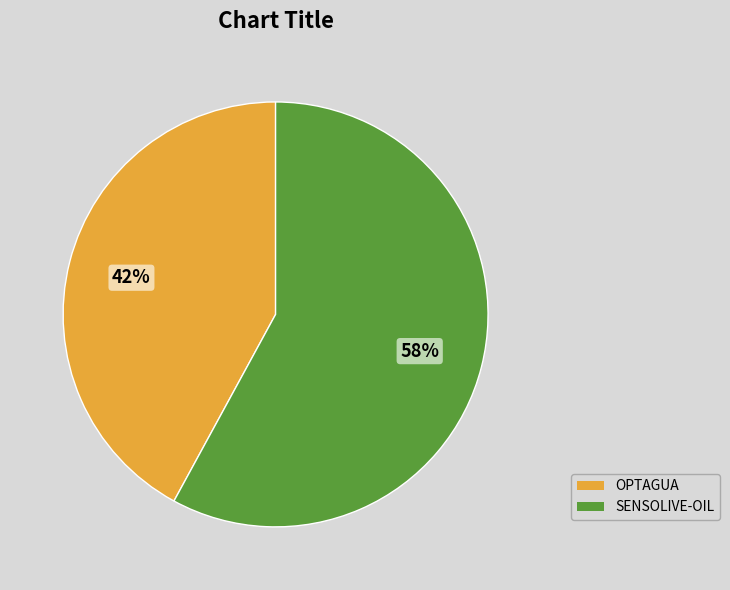

Count the number of slices in the pie.

2